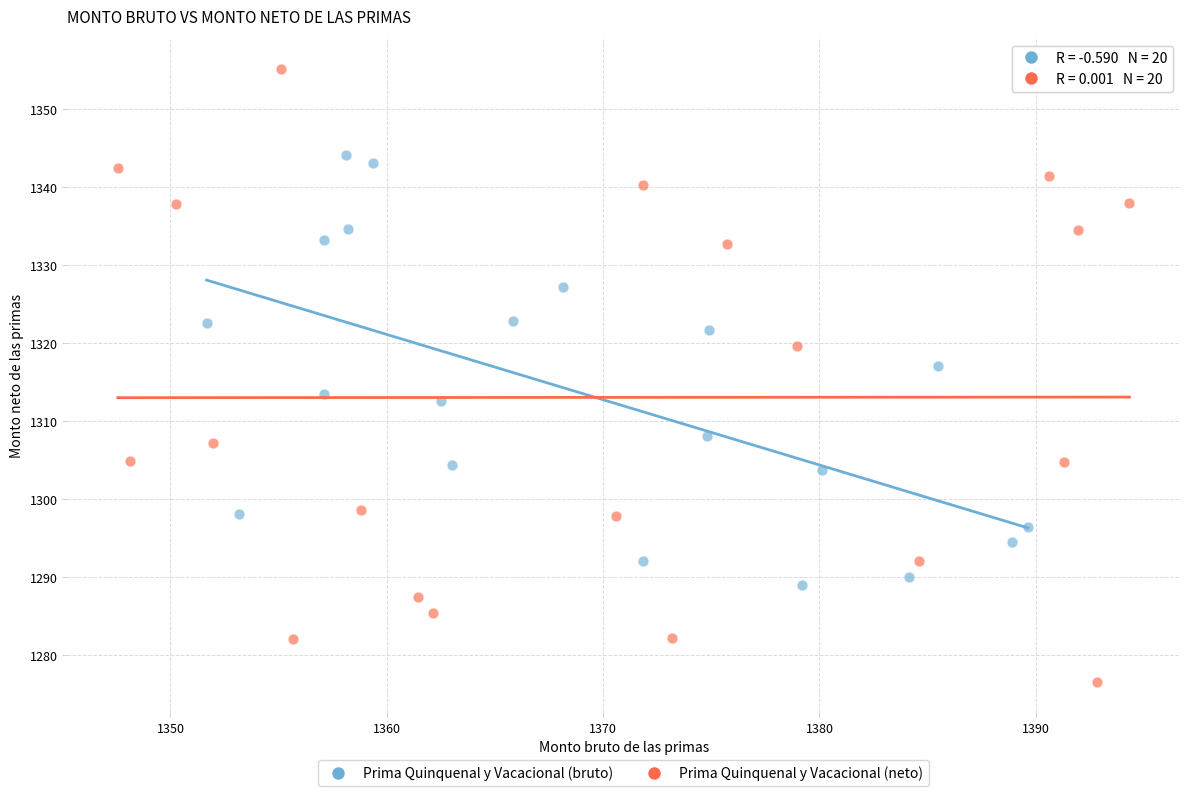

Which series contains the lowest Y value?

Prima Quinquenal y Vacacional (neto)